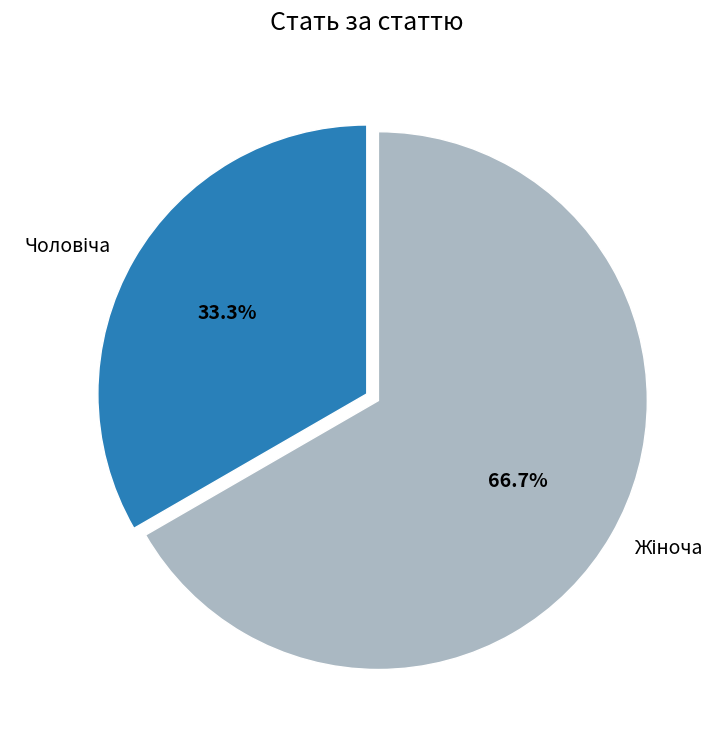

To the nearest percent, what is the difference between the largest and smallest slice percentages?

33%